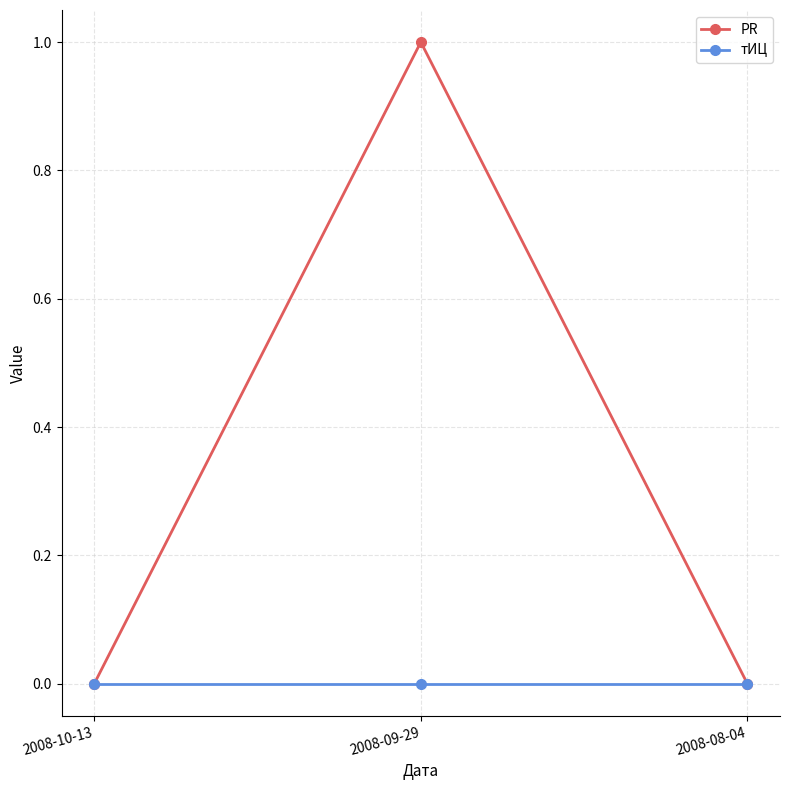

Which series has the largest total across all categories?

PR